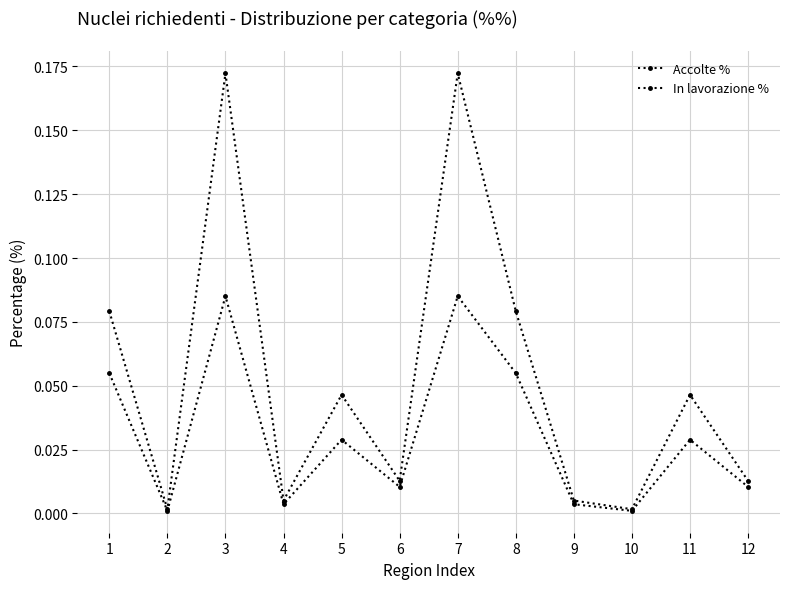

Reading right to left, list all the values displayed in this chart.

Accolte %: 0.0	0.0	0.0	0.0	0.1	0.1	0.0	0.0	0.0	0.1	0.0	0.1
In lavorazione %: 0.0	0.0	0.0	0.0	0.1	0.2	0.0	0.0	0.0	0.2	0.0	0.1